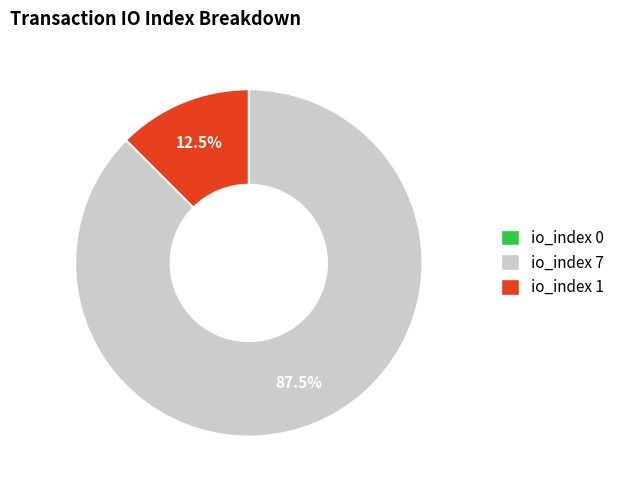

What is the majority slice?

io_index 7